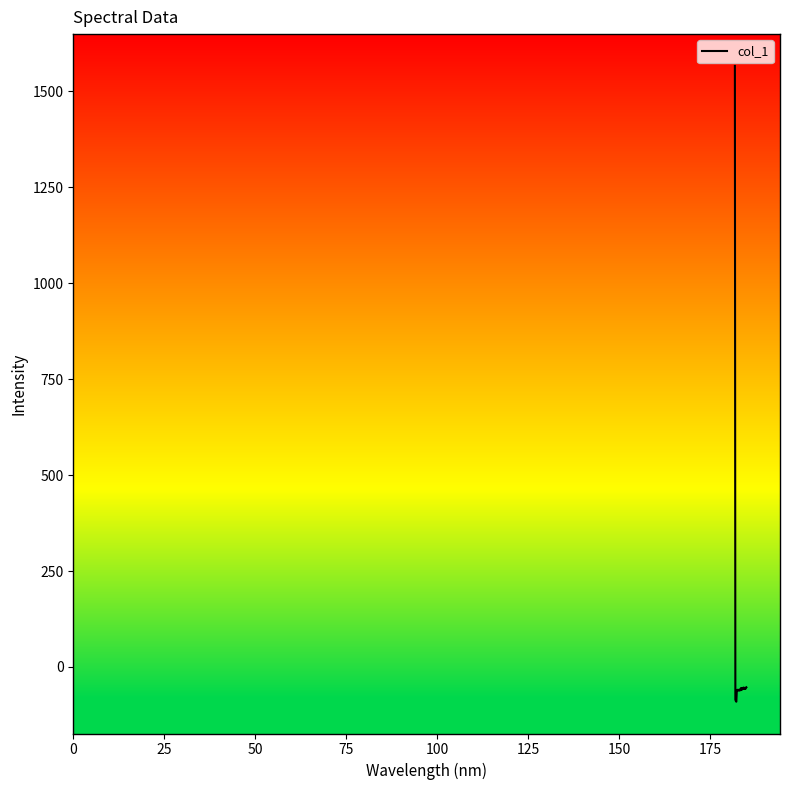

How many categories are shown in the chart?

25